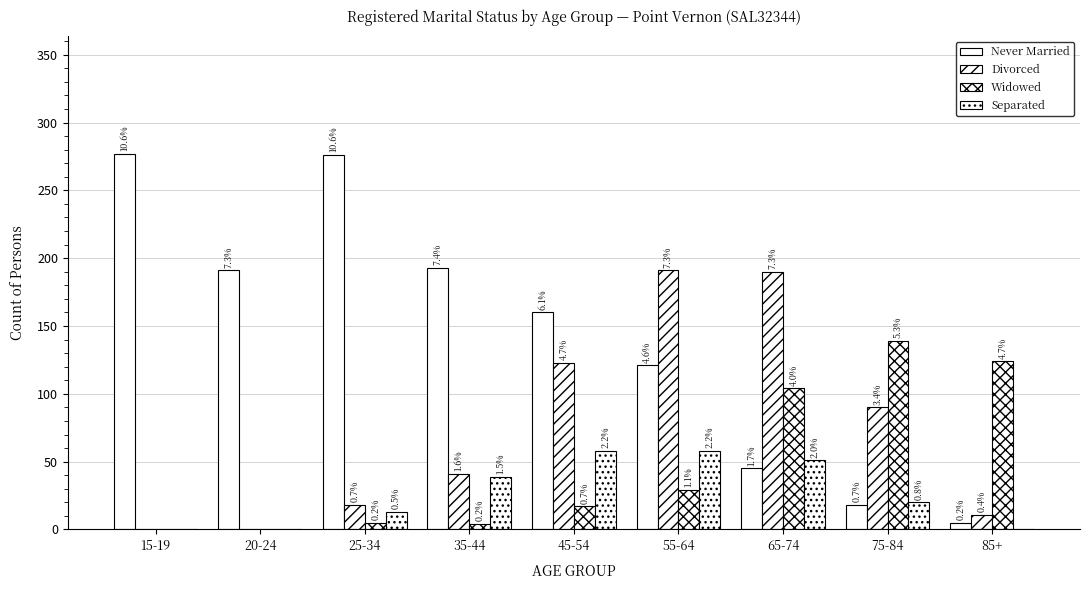

The Separated series shows 13 at 75-84. True or false?

False